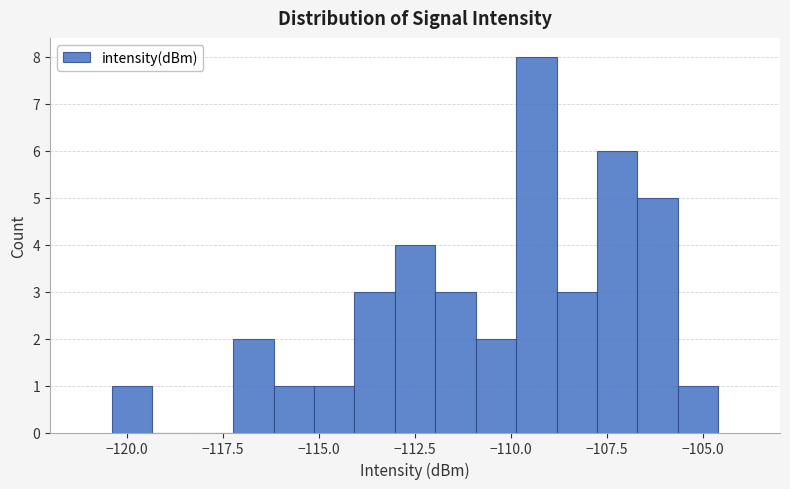

Read against the x-axis, roughly where is the centre of the tallest bar?

-109.5